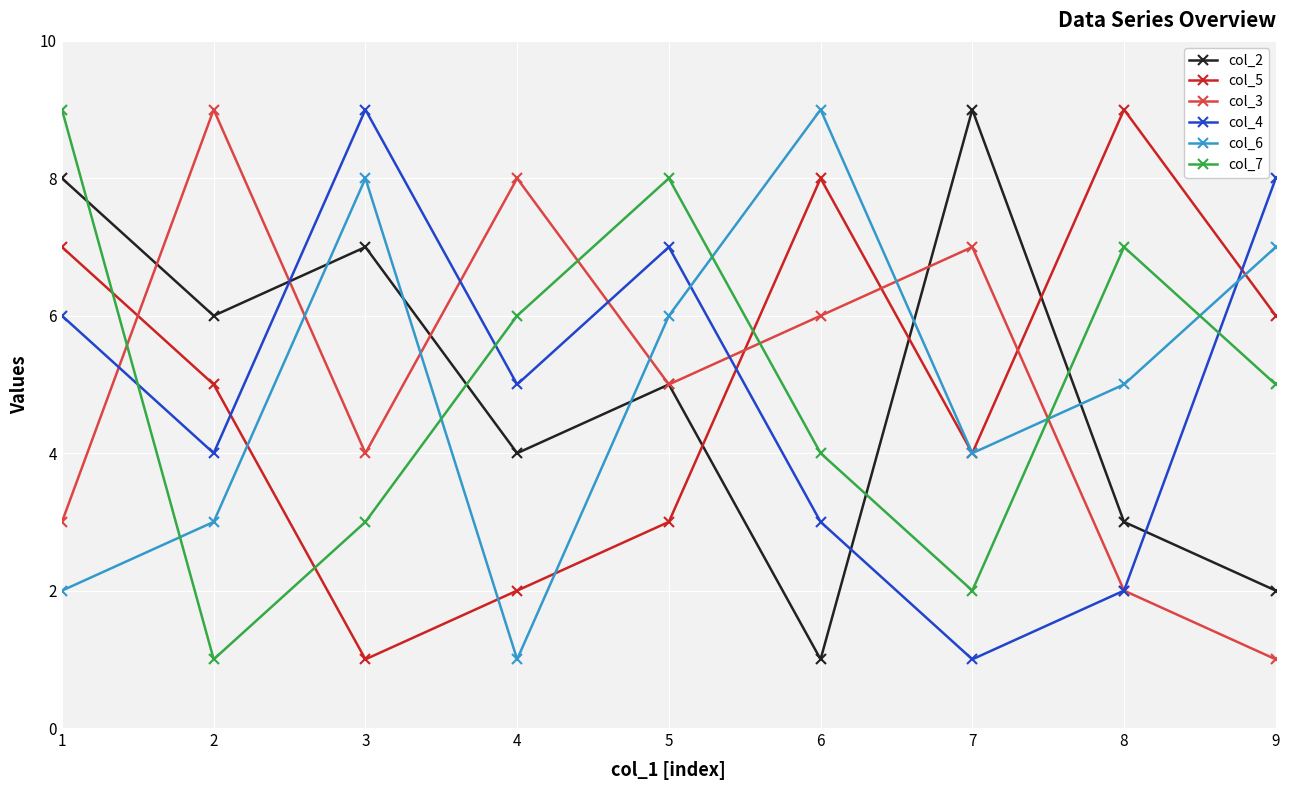

The col_7 series shows 5 at 9. True or false?

True